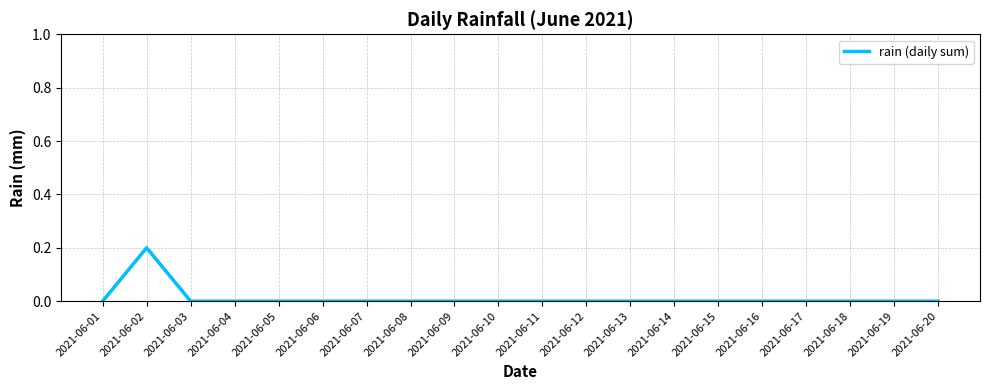

Count the values in the range 0 to 1.

20